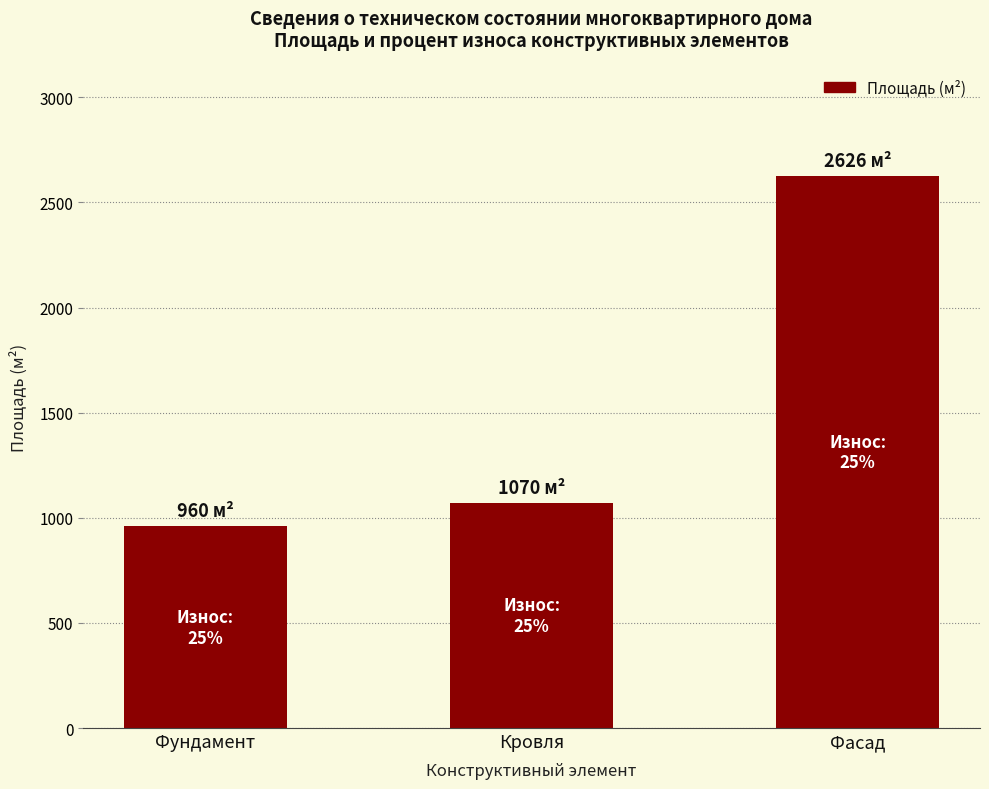

How many bars are there in total?

3